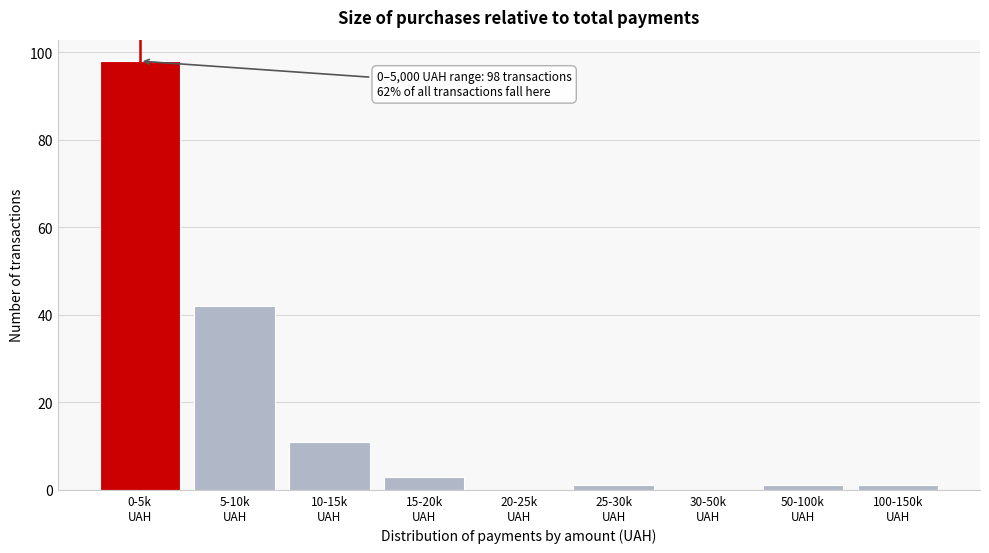

What is the greatest value displayed?

98